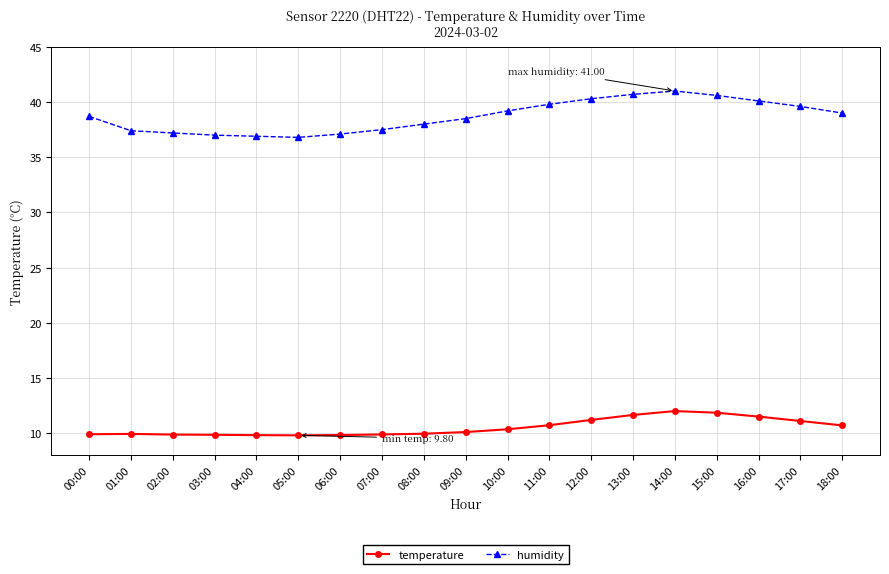

The value of temperature at 04:00 is 9.8. True or false?

True